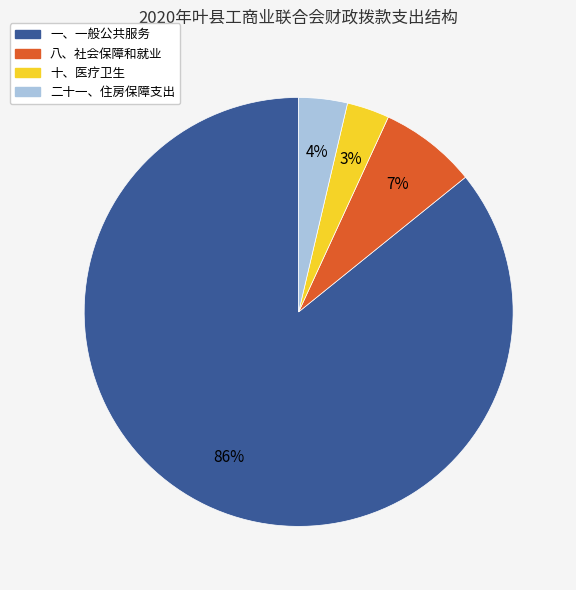

The 十、医疗卫生 slice represents 18% of the pie. True or false?

False